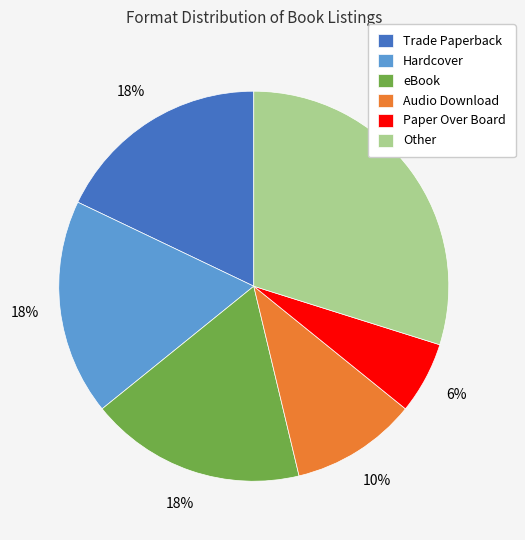

To the nearest percent, what is the combined percentage of Other and eBook?

48%